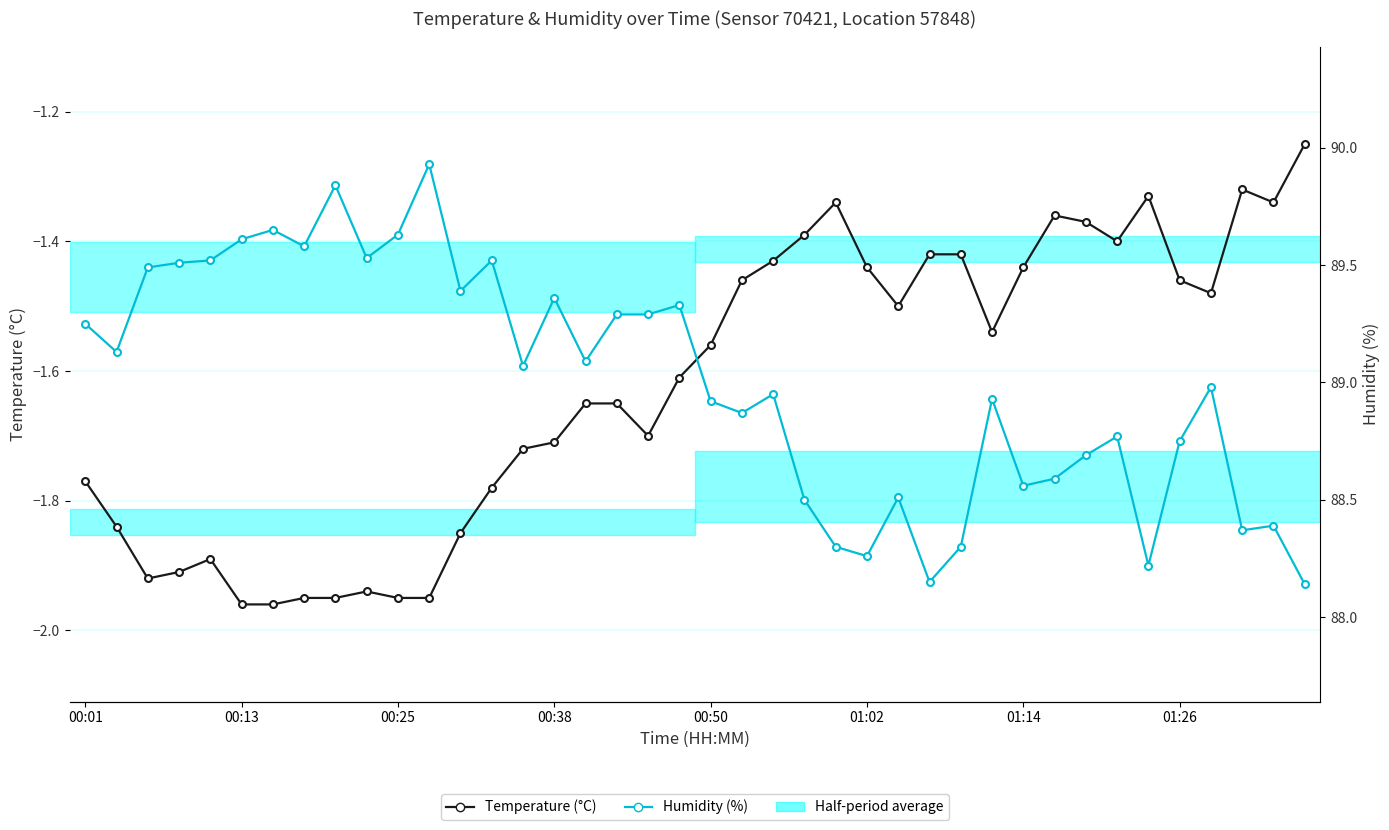

How many data points in Humidity (%) are above 89?

20